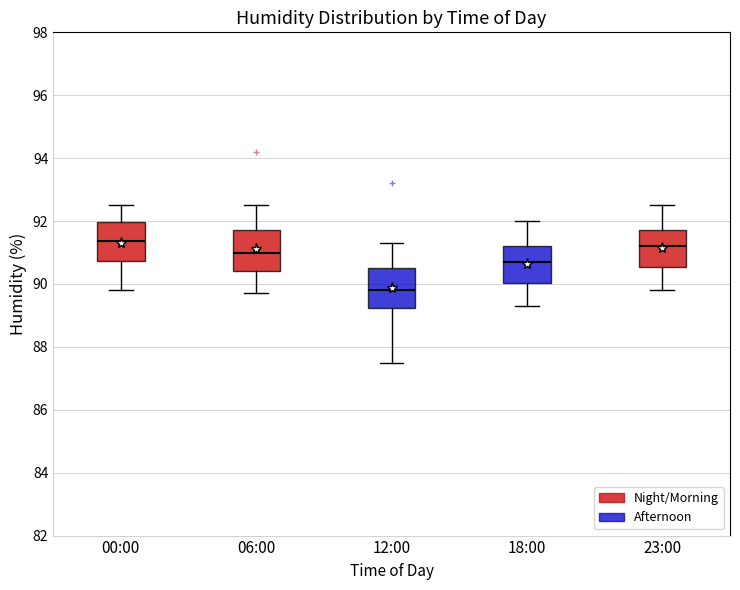

Reading left to right, transcribe this box plot: for each box, give where its median line is, the range the box spans, and where its two whiskers end, as read against the y-axis. The values are not printed on the chart, so give them approximately, as read against the axis.

00:00: median 91.4, box 90.8 to 92.0, whiskers 89.8 to 92.6
06:00: median 91.0, box 90.4 to 91.8, whiskers 89.8 to 92.6
12:00: median 89.8, box 89.2 to 90.6, whiskers 87.6 to 91.4
18:00: median 90.8, box 90.0 to 91.2, whiskers 89.4 to 92.0
23:00: median 91.2, box 90.6 to 91.8, whiskers 89.8 to 92.6